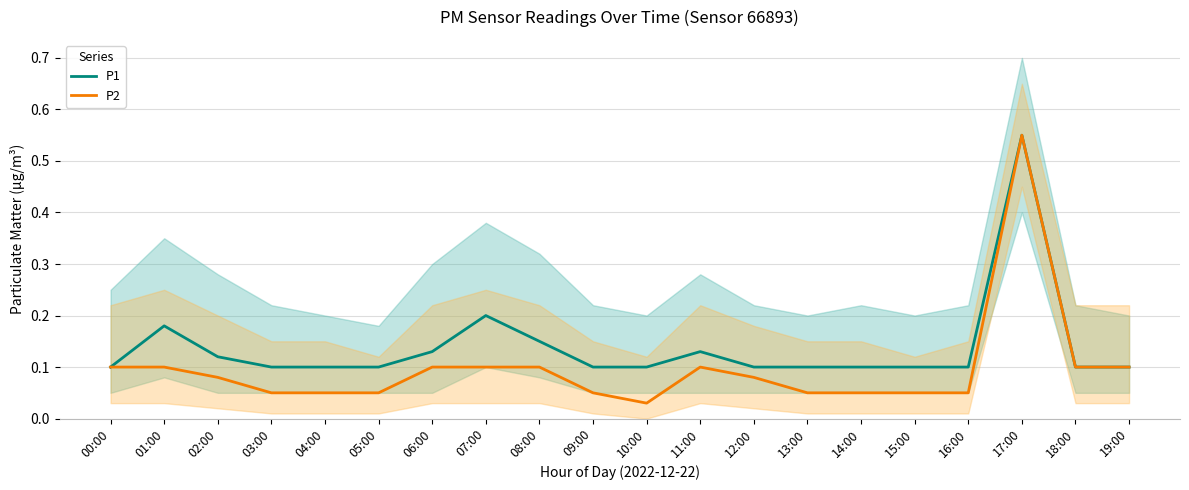

What is the difference between the maximum and second lowest values in the P2 series?

0.5